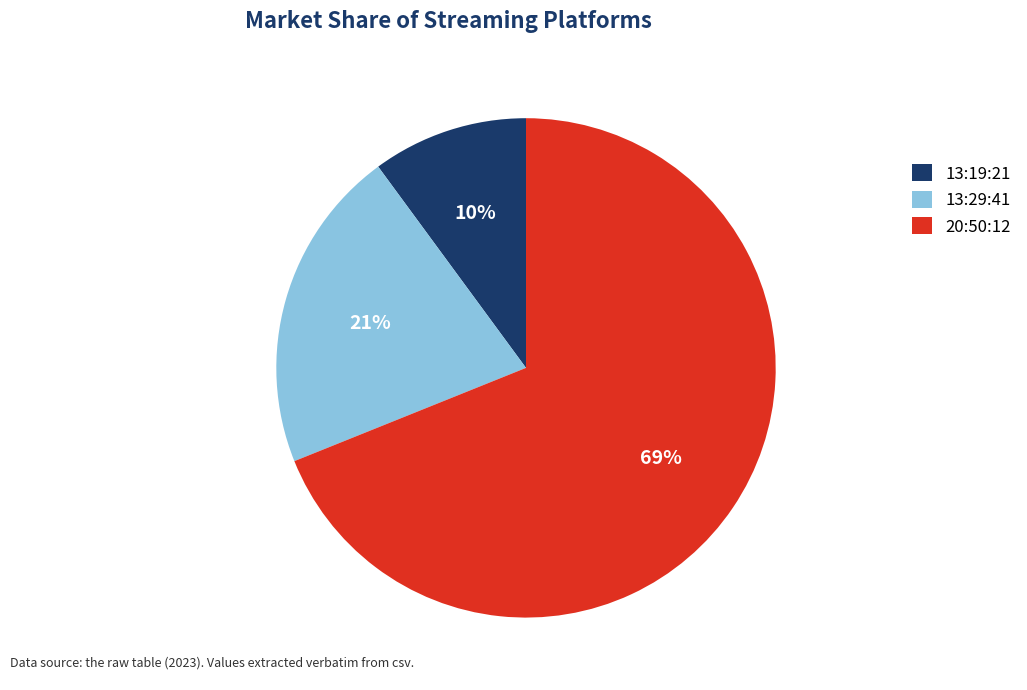

What percentage is the 13:29:41 slice, to the nearest percent?

21%